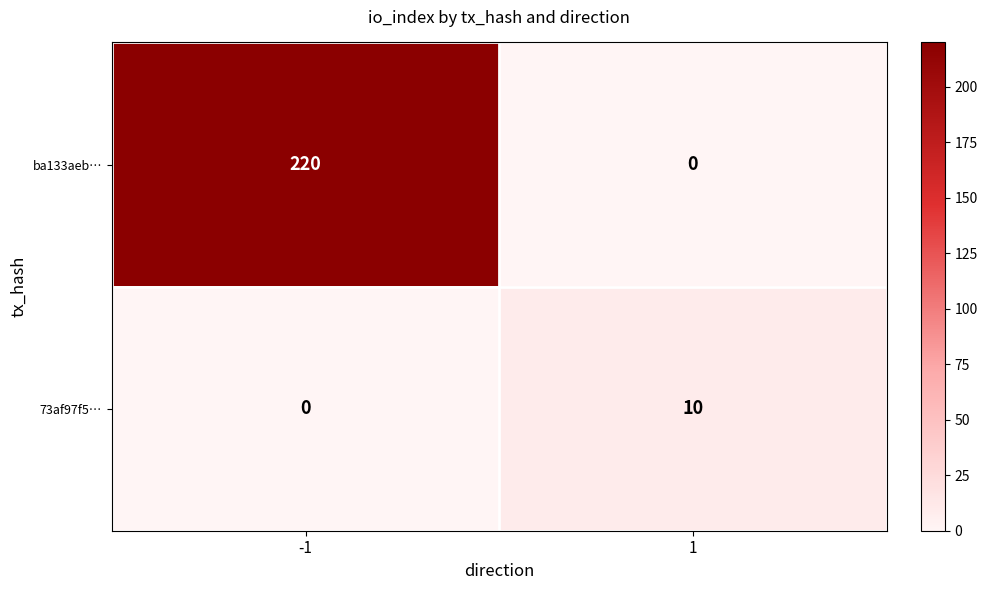

Reading right to left, what are all the values shown in this chart?

ba133aeb…: 1=0	-1=220
73af97f5…: 1=10	-1=0